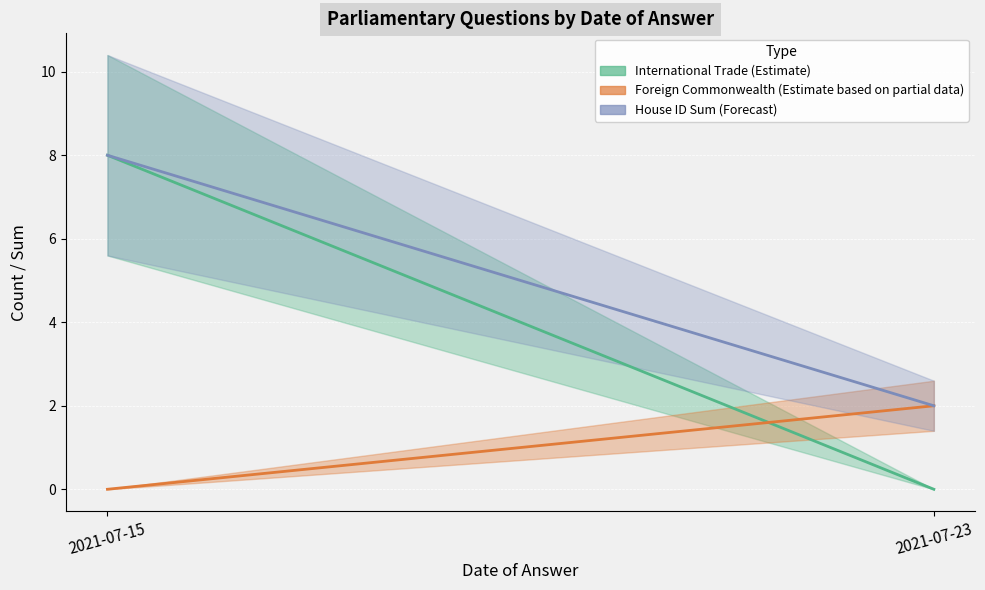

What is the value of the House ID Sum (Forecast) point at the 2nd from the left?

2